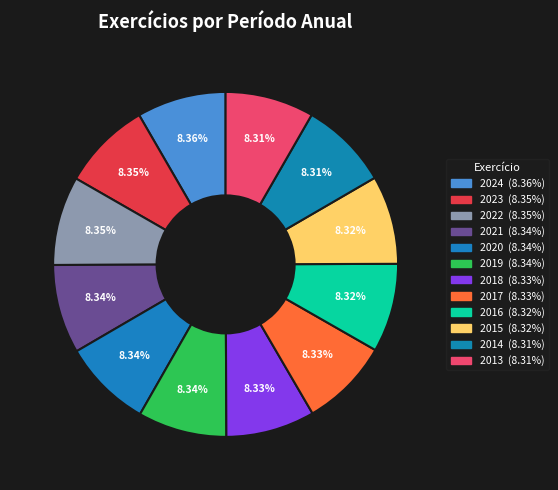

What percentage do 2015 and 2018 together represent?

16.7%